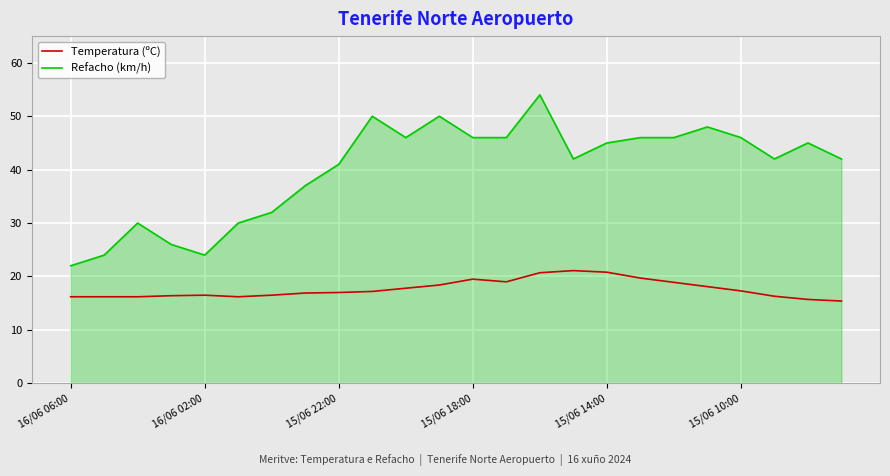

Rank the series by their average value, from lowest to highest.

Temperatura (ºC), Refacho (km/h)